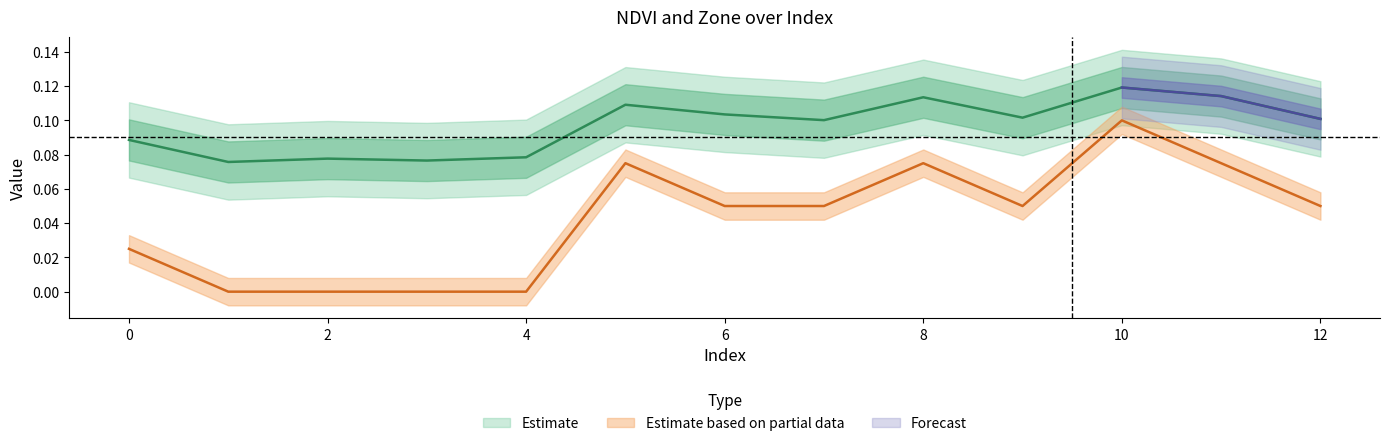

True or false: NDVI has a value of 0.1 at 2.

False